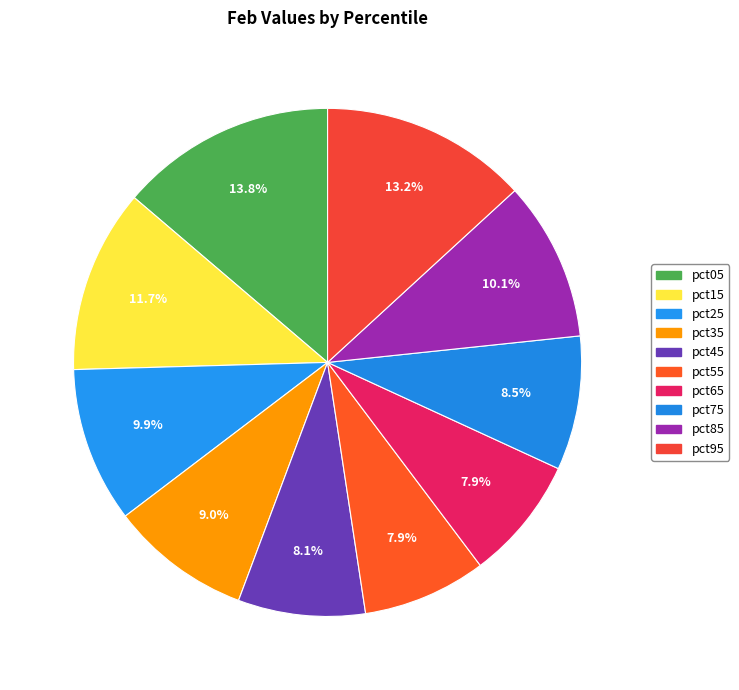

What is the smallest slice in the pie chart?

pct55